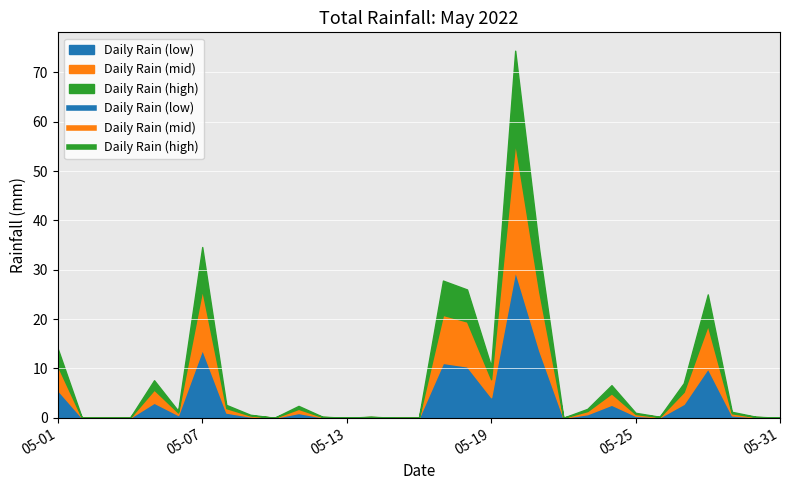

What is the sum of the values at 2022-05-06 and 2022-05-14?

1.6